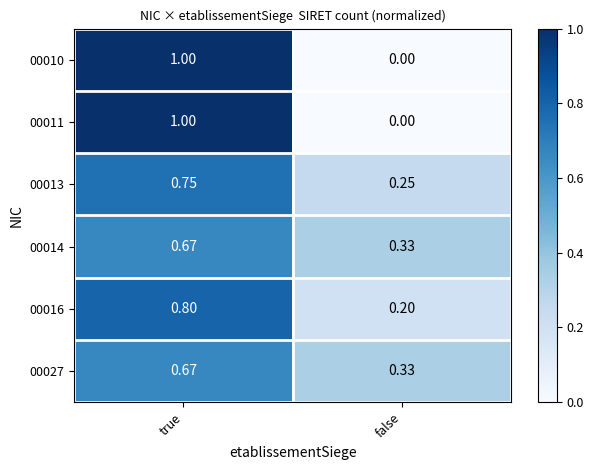

At which category does the chart reach its peak across all series?

true